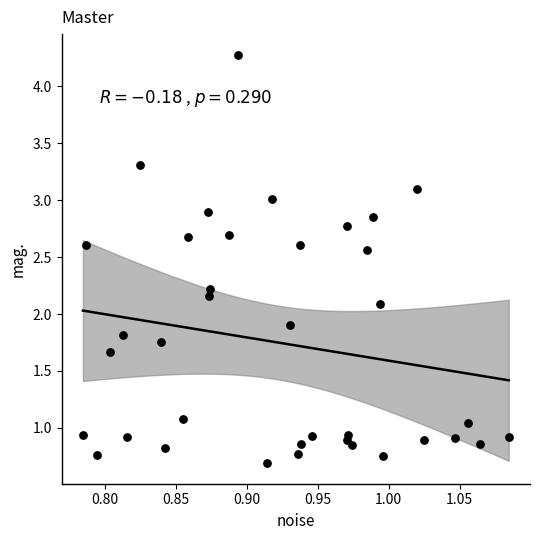

What is the range of X values (max minus min)?

0.3